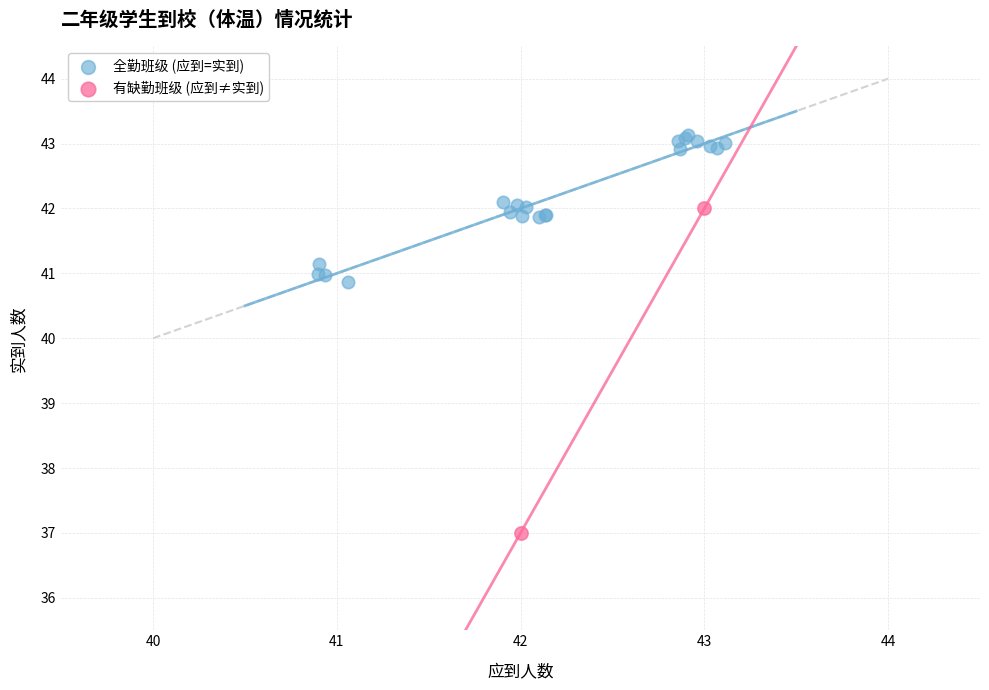

Which series contains the highest Y value?

全勤班级 (应到=实到)